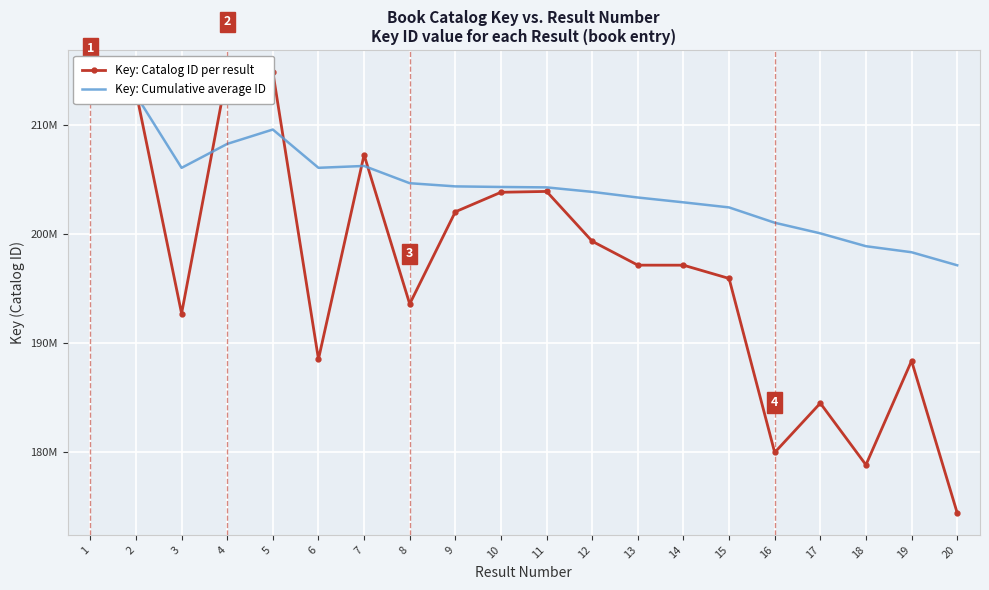

What is the difference between the Key: Cumulative average ID values at 11 and 3?

1791560.6